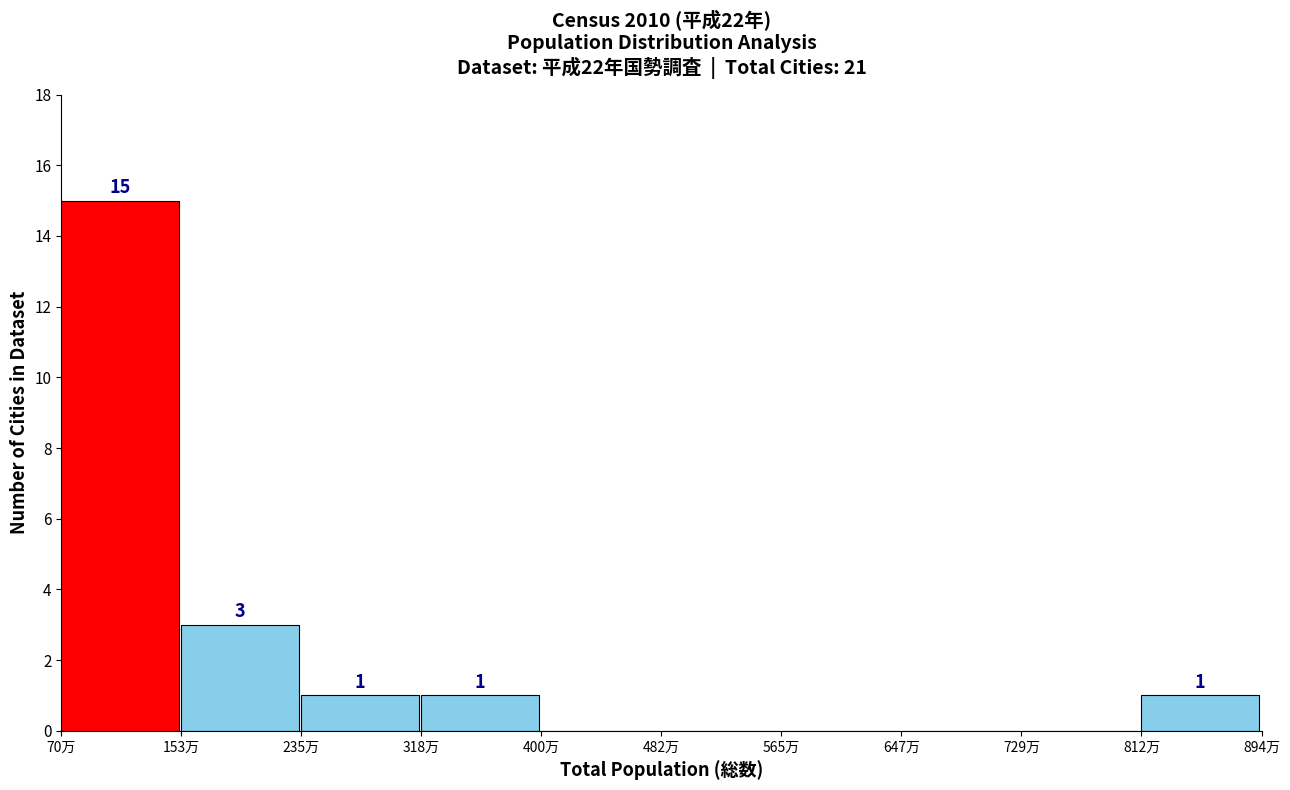

Reading left to right, extract all data points from this chart.

70万=15	153万=3	235万=1	318万=1	400万=0	482万=0	565万=0	647万=0	729万=0	812万=1